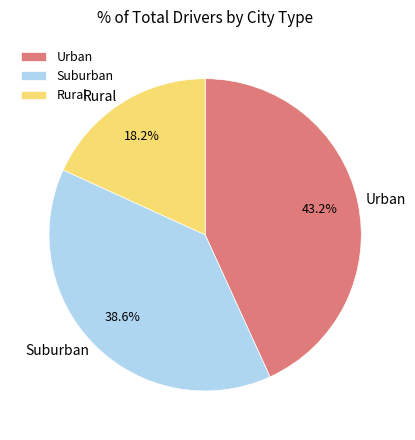

Rank the categories by value from highest to lowest.

Urban, Suburban, Rural